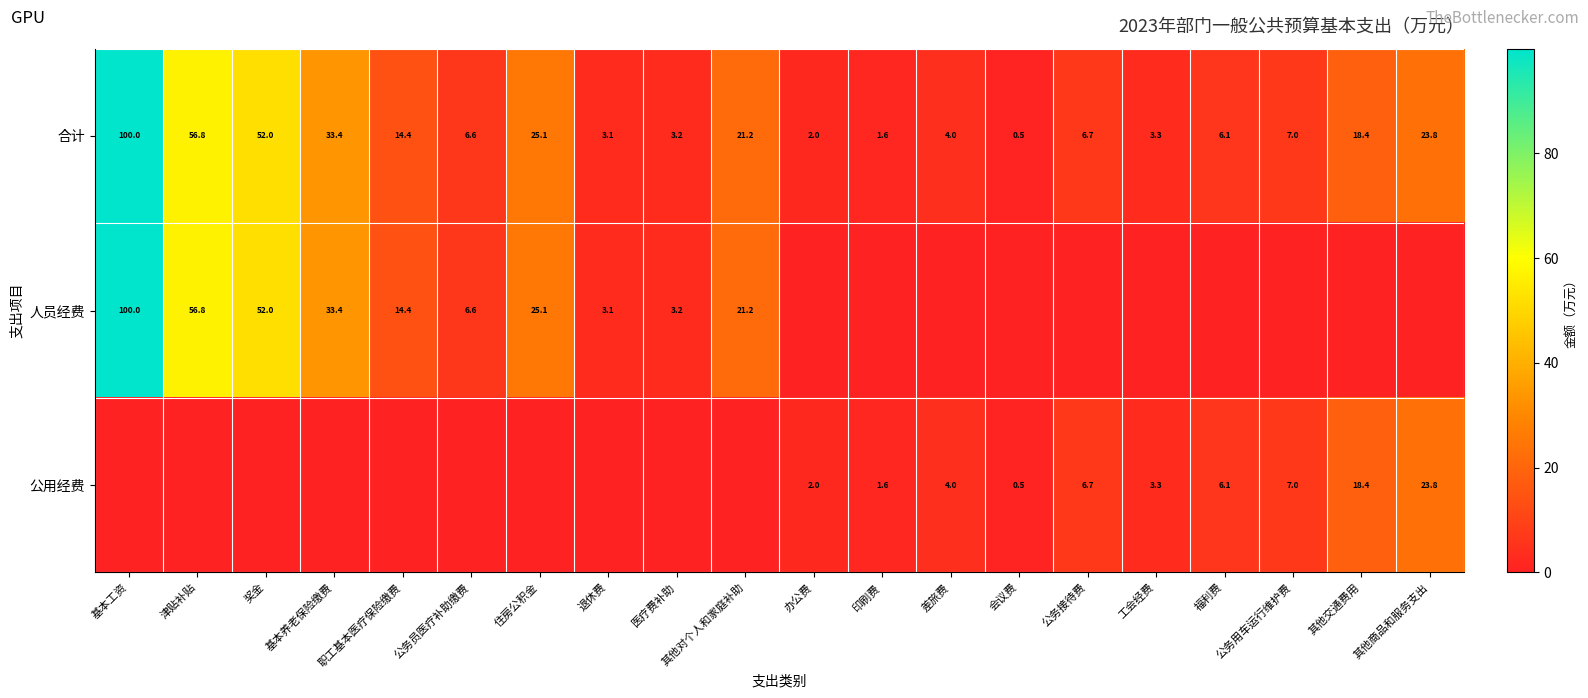

What is the sum of all 合计 values?

389.2